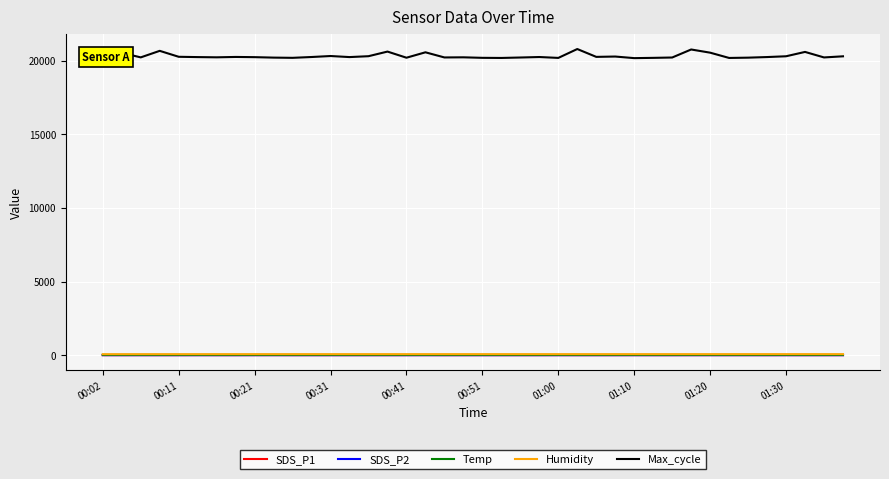

Which series has the largest total across all categories?

Max_cycle